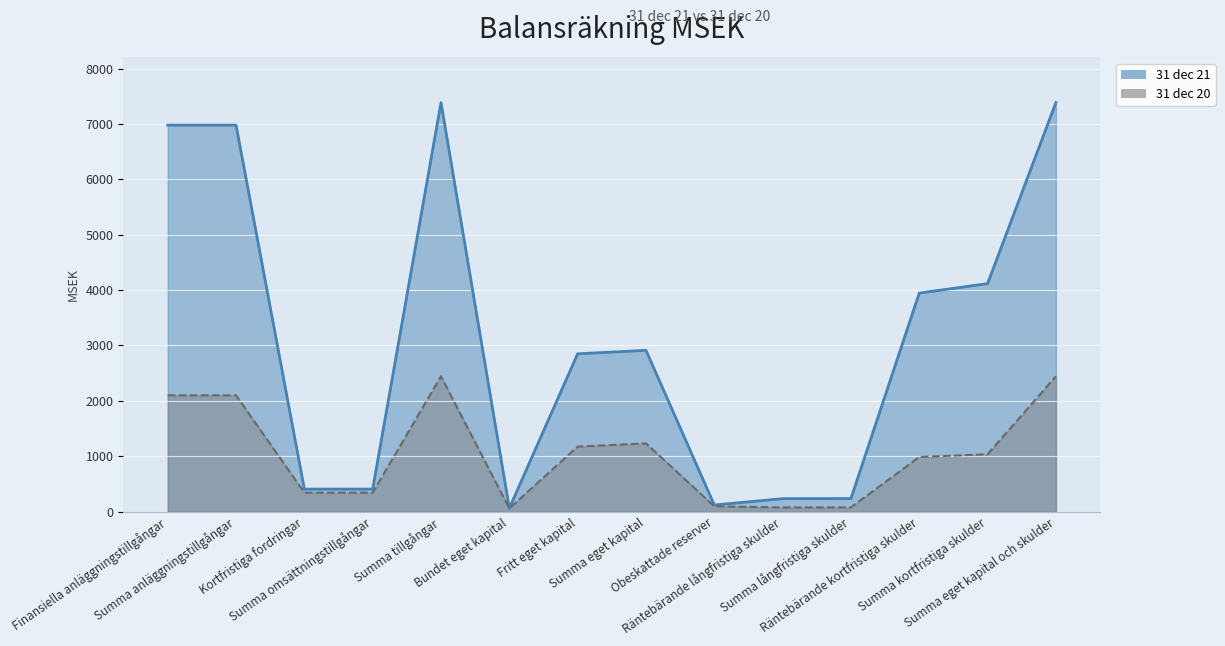

Is the value of 31 dec 20 at Summa tillgångar greater than the value of 31 dec 21 at Bundet eget kapital?

Yes